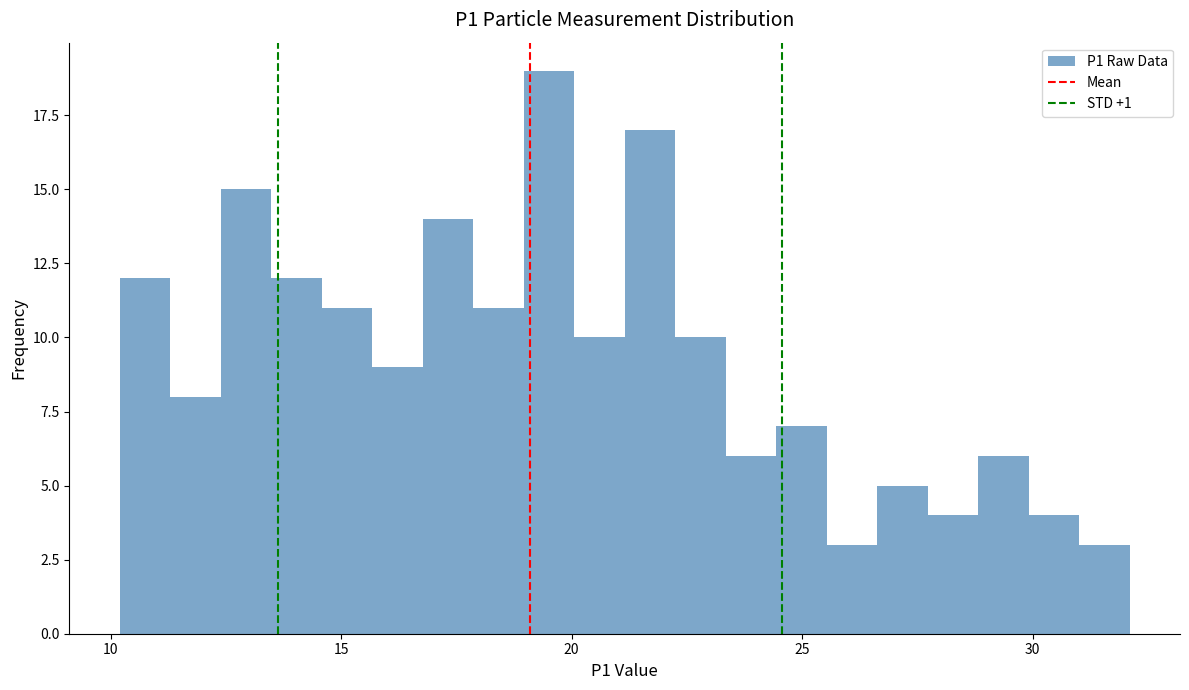

Read against the x-axis, roughly where is the centre of the tallest bar?

19.5